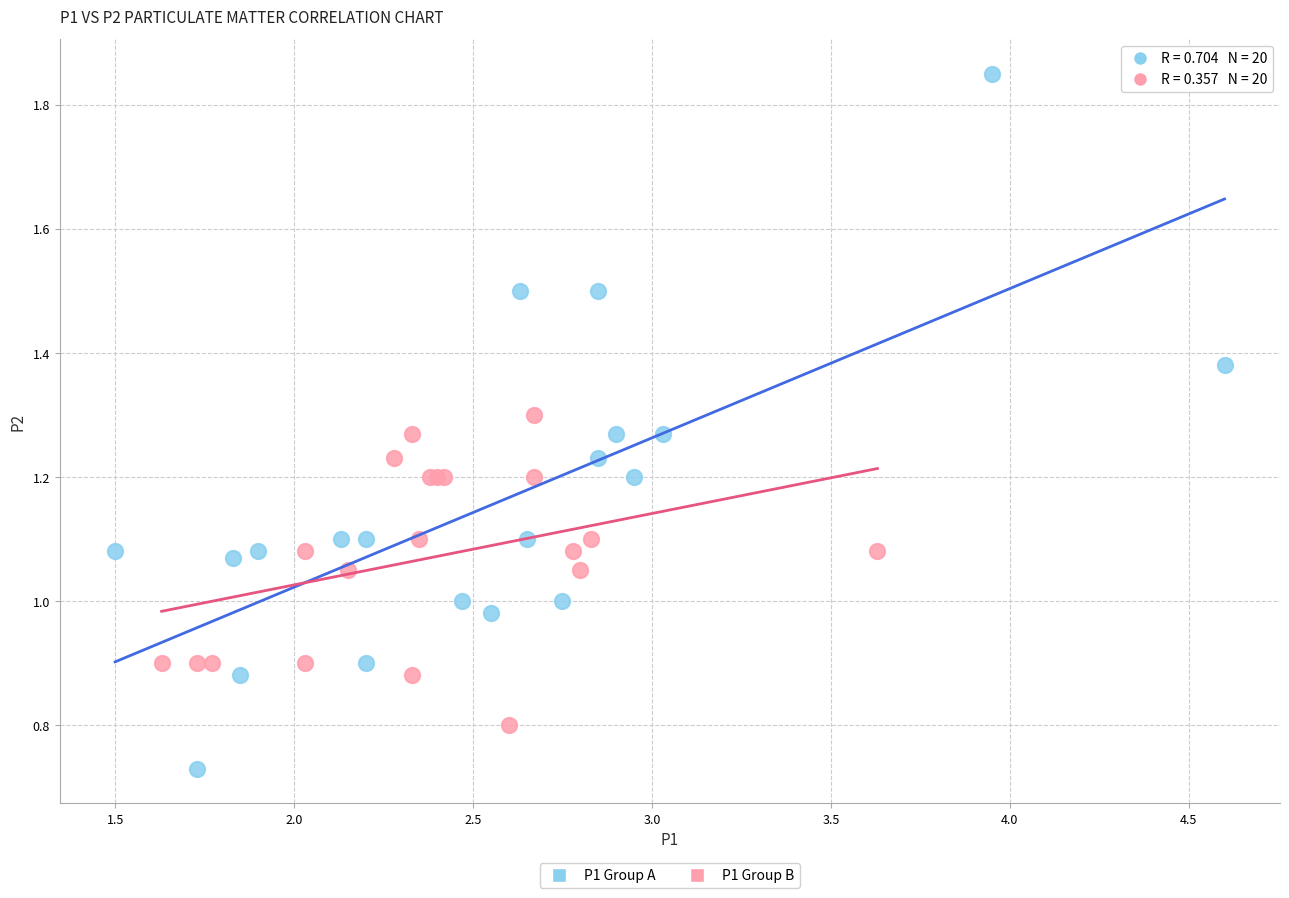

Which series reaches the minimum Y coordinate?

P1 Group A